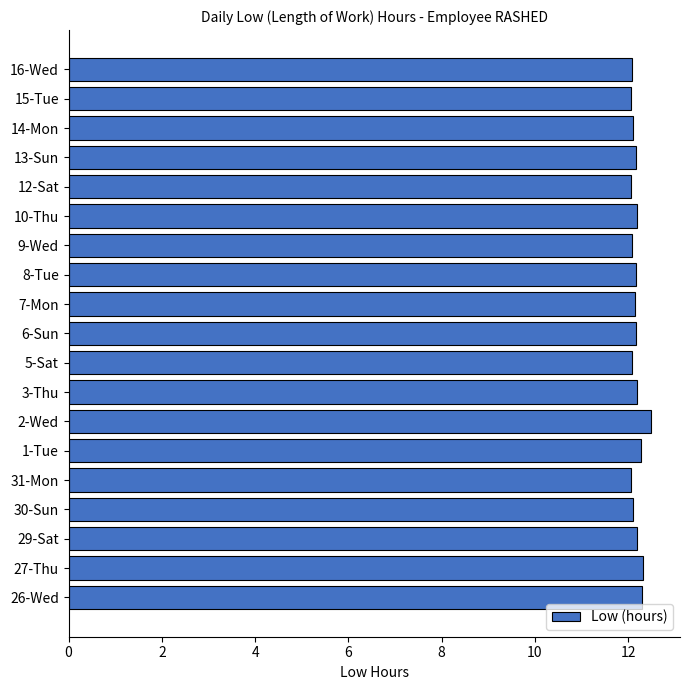

The value at 29-Sat is 19.3. True or false?

False